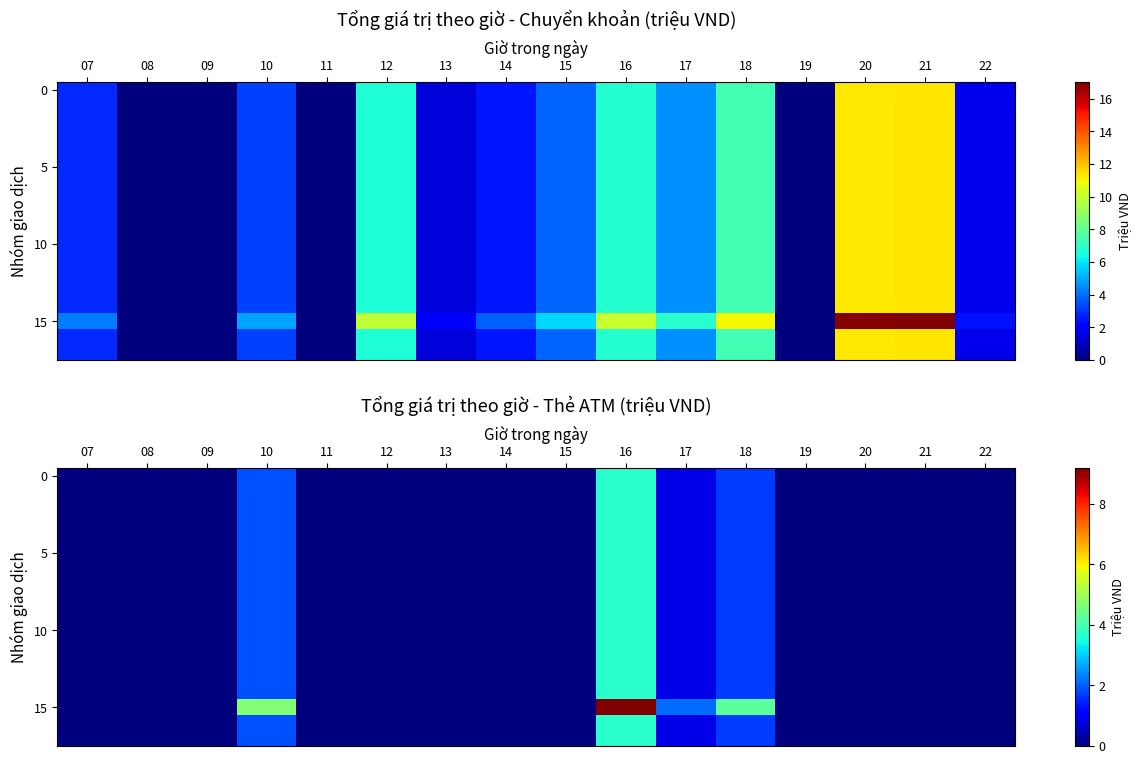

At which category is the sum across all series the highest?

16